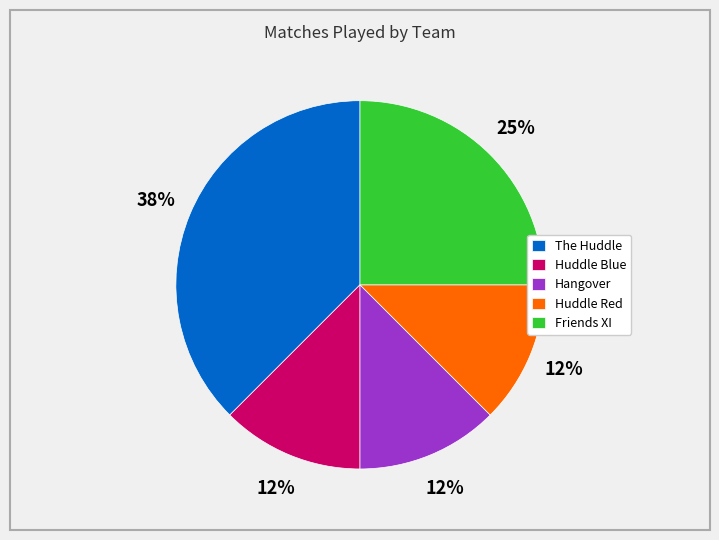

Count the number of slices in the pie.

5